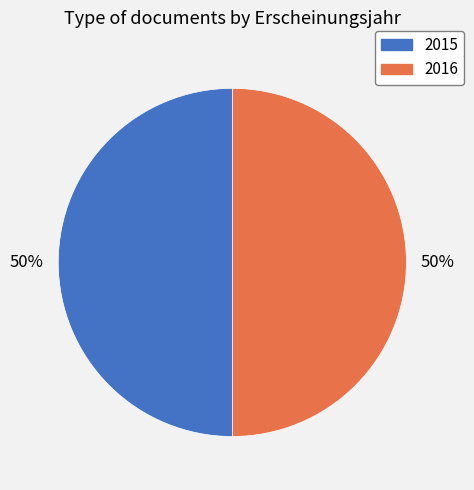

To the nearest percent, what is the combined percentage of 2016 and 2015?

100%